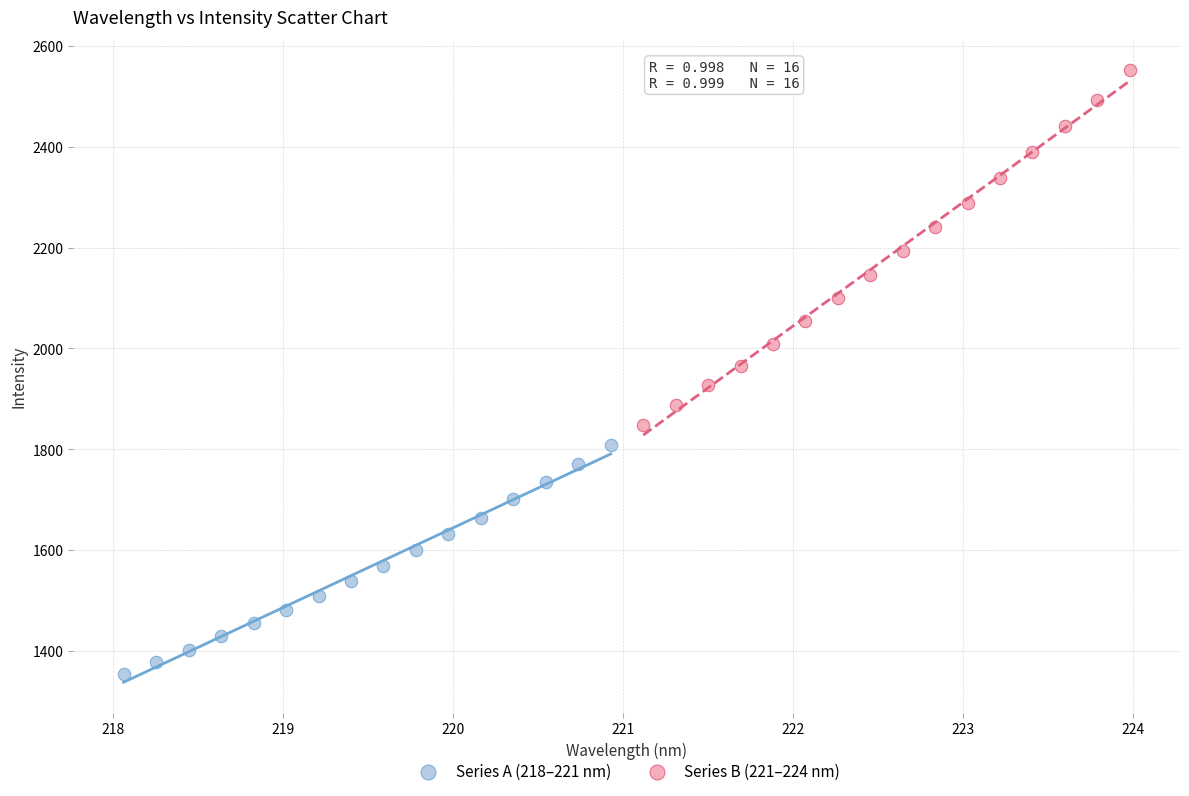

What are all the series names shown in the legend?

Series A (218–221 nm), Series B (221–224 nm)